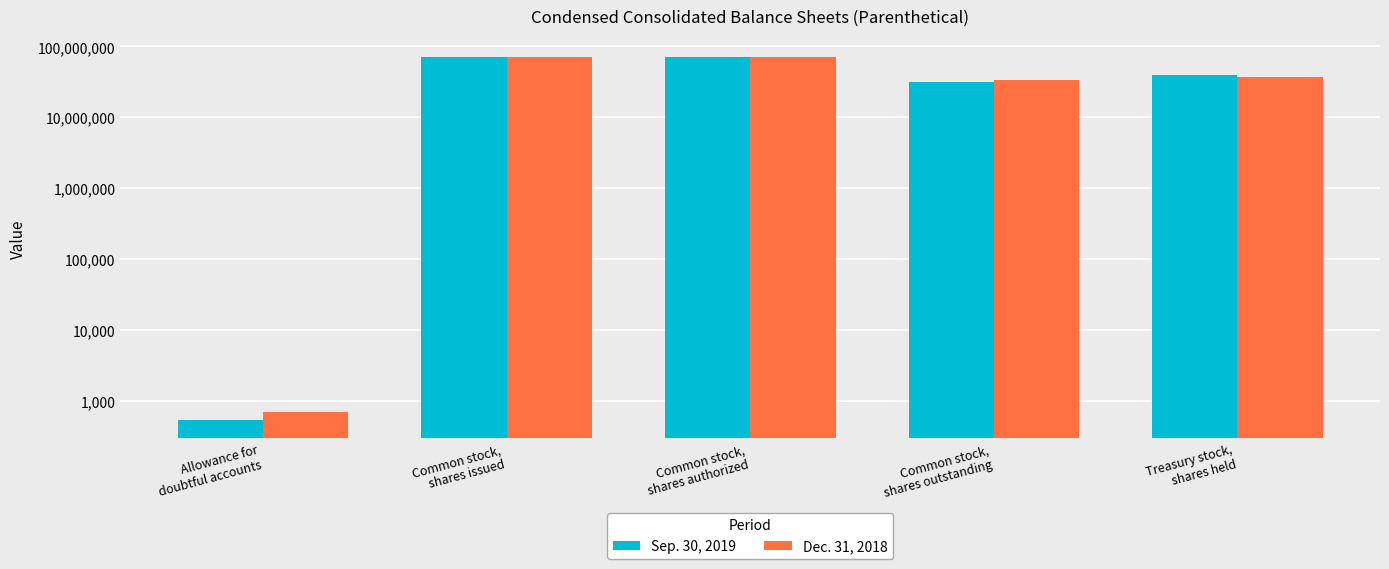

What is the label of the 5th bar from the right?

Allowance for
doubtful accounts